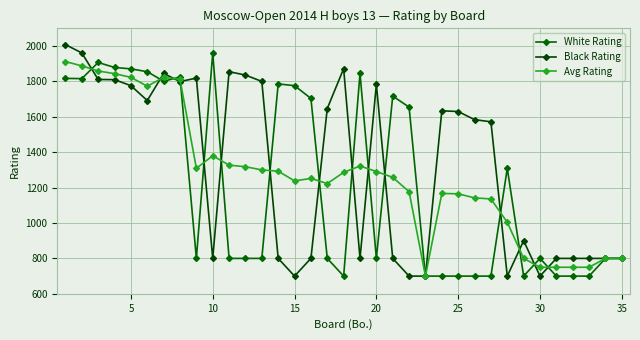

List the series in order of their overall mean, lowest first.

White Rating, Avg Rating, Black Rating